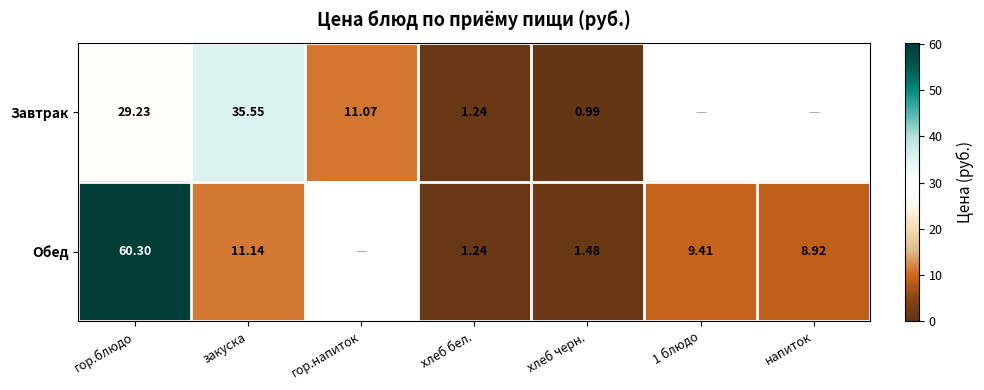

Which series changed the most between хлеб бел. and хлеб черн.?

Завтрак